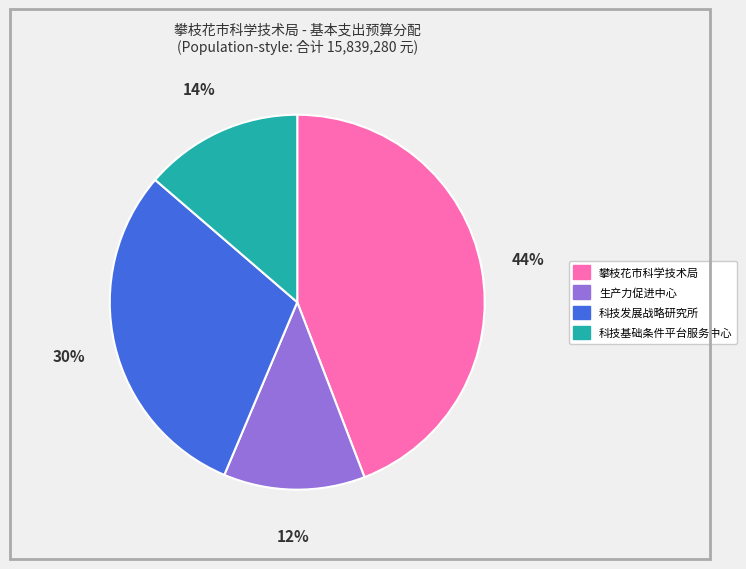

Count the number of slices in the pie.

4